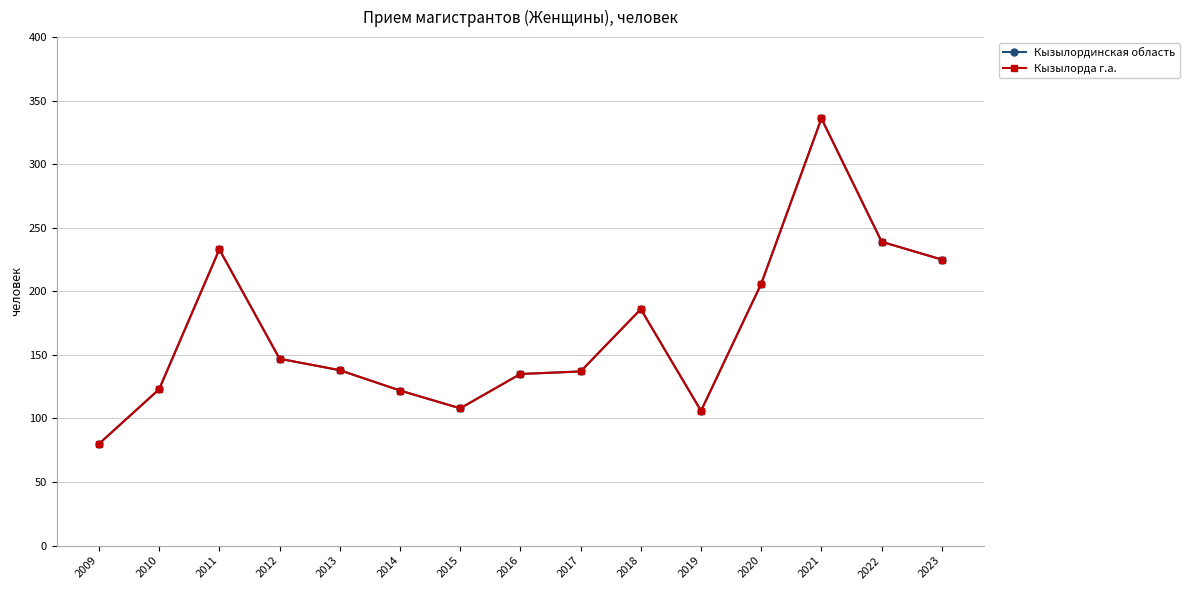

At which label does Кызылорда г.а. first exceed 138?

2011